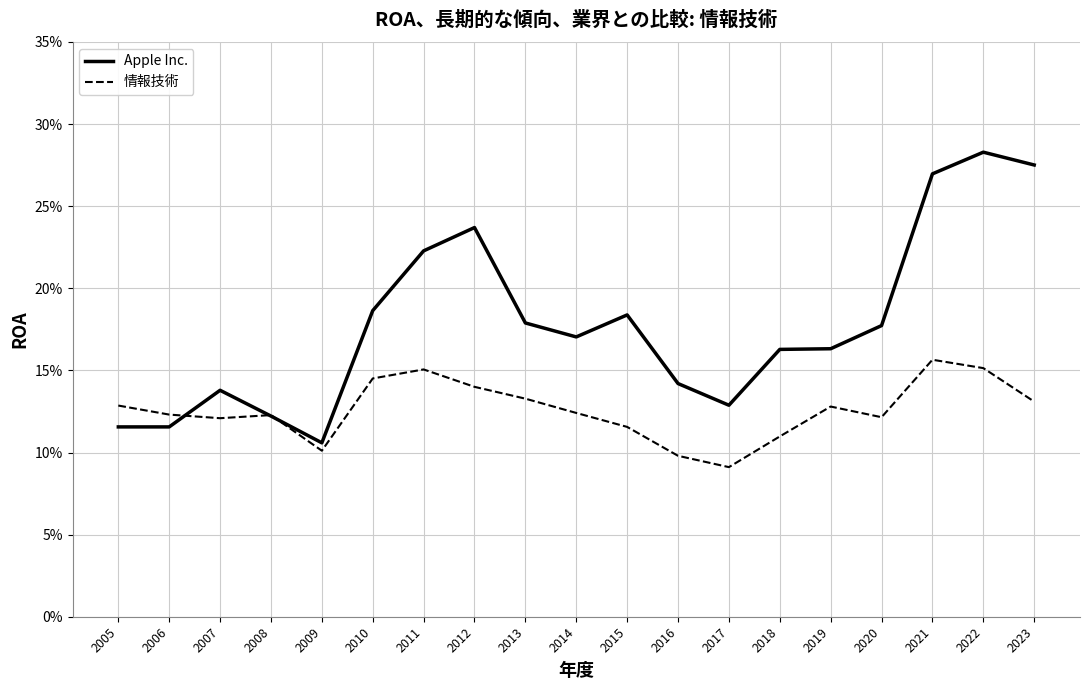

Rank the categories by 情報技術 value from lowest to highest.

2017, 2016, 2009, 2018, 2015, 2007, 2020, 2008, 2006, 2014, 2019, 2005, 2023, 2013, 2012, 2010, 2011, 2022, 2021